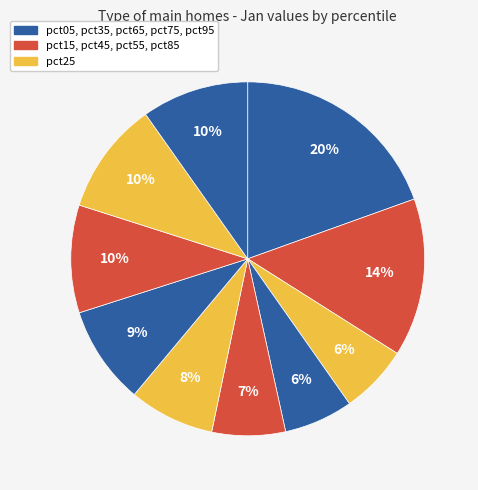

Does any single category account for the majority?

No